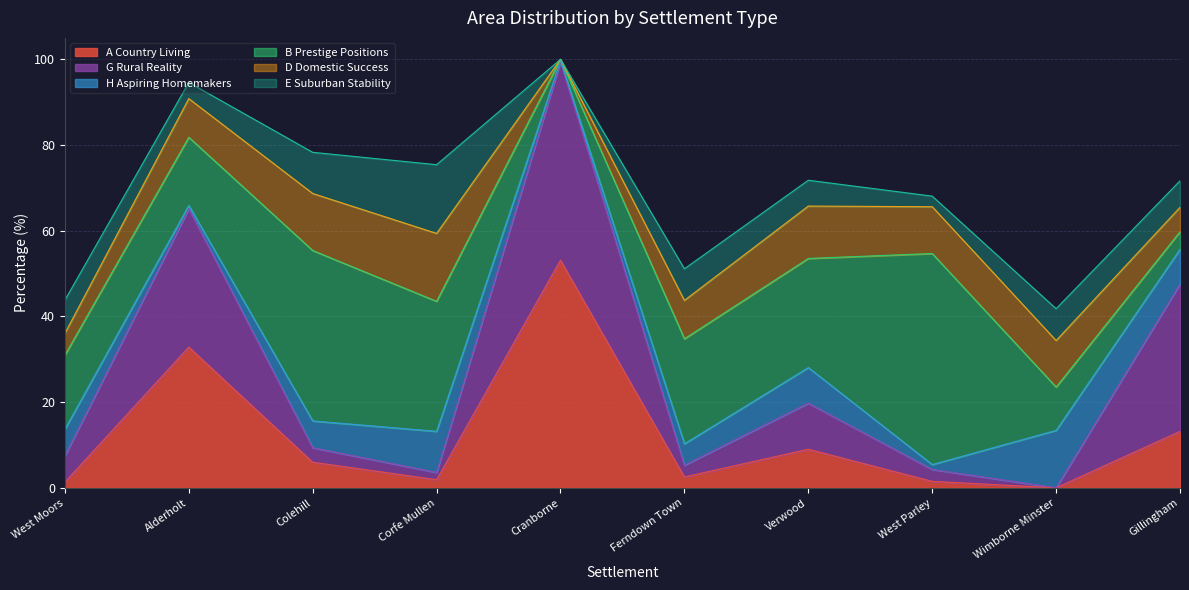

Rank the categories by E Suburban Stability value from lowest to highest.

Cranborne, West Parley, Alderholt, Verwood, Gillingham, Ferndown Town, Wimborne Minster, West Moors, Colehill, Corfe Mullen